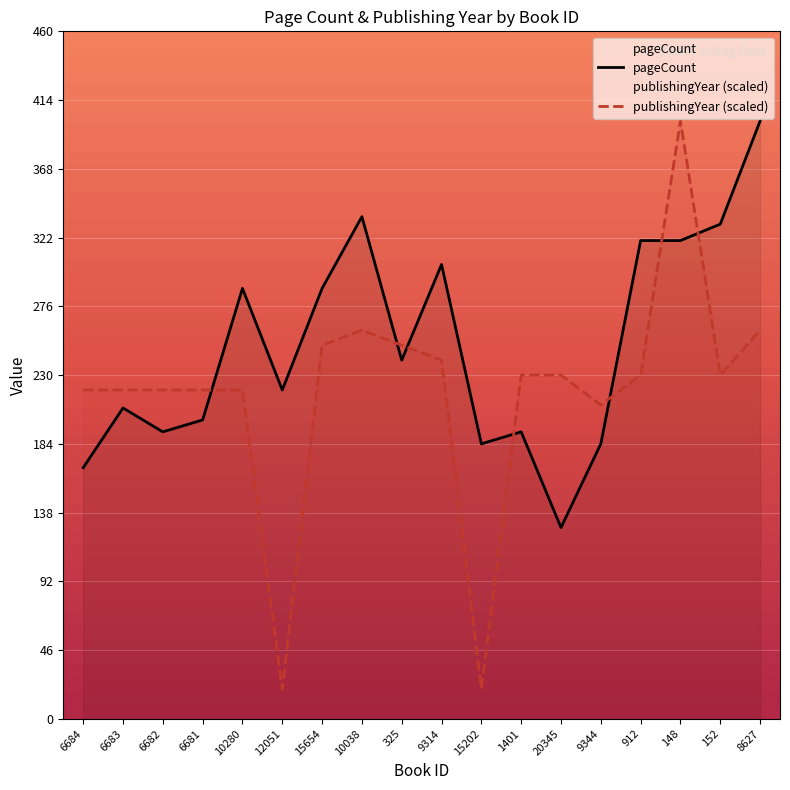

List the labels in order of publishingYear value, smallest first.

12051, 15202, 9344, 6684, 6683, 6682, 6681, 10280, 1401, 20345, 912, 152, 9314, 15654, 325, 10038, 8627, 148